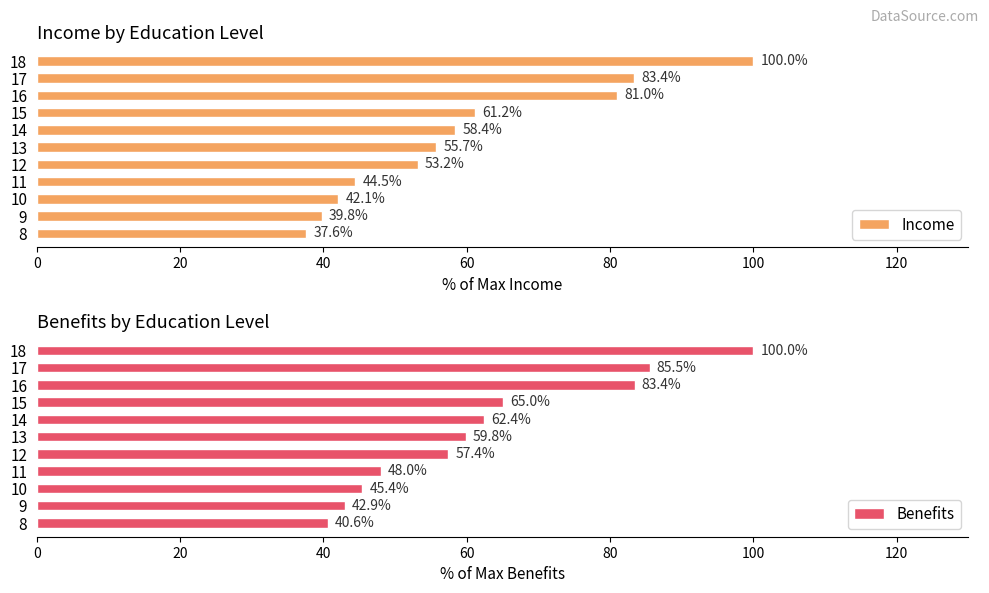

What is the difference between the Income values at 13 and 14?

2.7